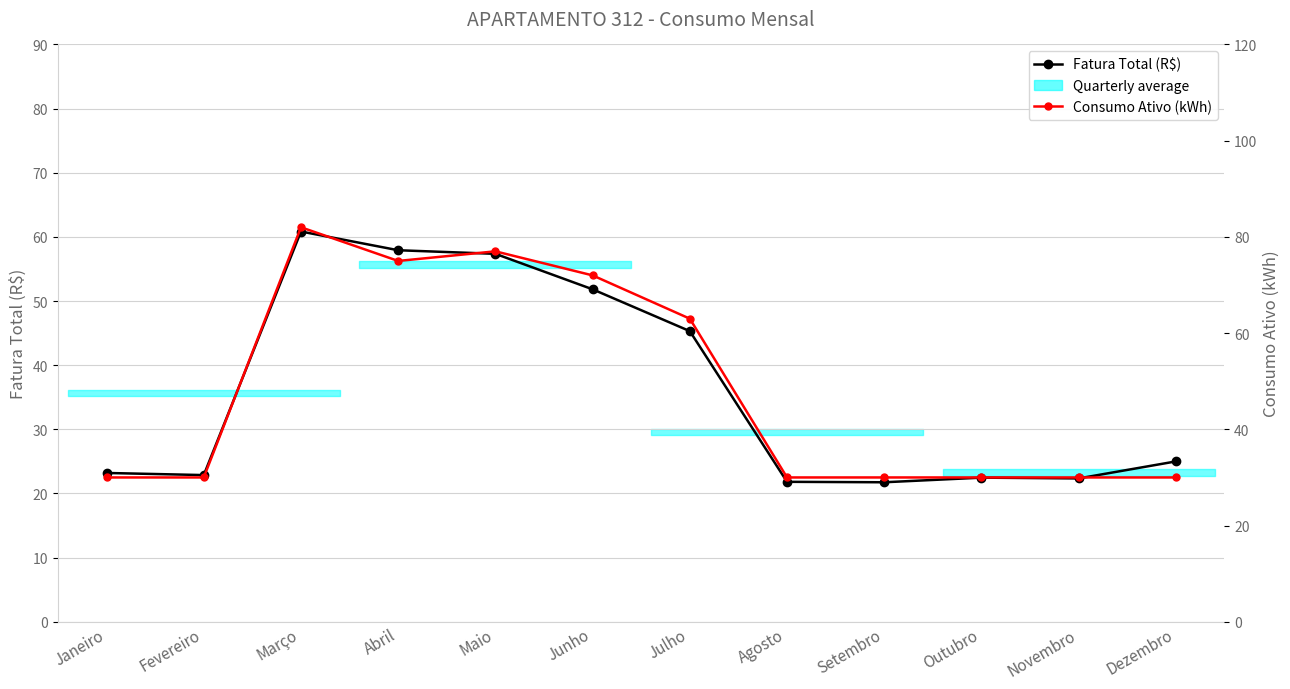

Rank the categories by Consumo Ativo (kWh) value from highest to lowest.

Março, Maio, Abril, Junho, Julho, Janeiro, Fevereiro, Agosto, Setembro, Outubro, Novembro, Dezembro